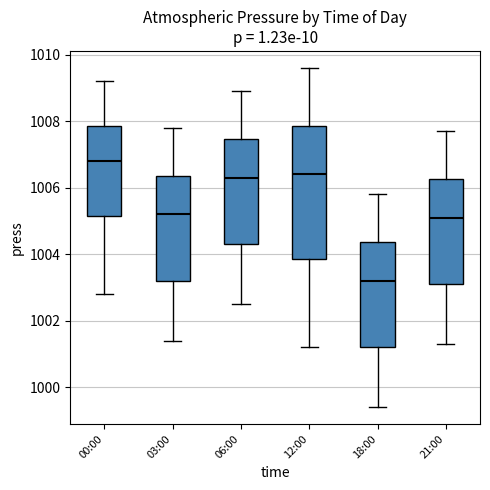

Reading left to right, transcribe this box plot: for each box, give where its median line is, the range the box spans, and where its two whiskers end, as read against the y-axis. The values are not printed on the chart, so give them approximately, as read against the axis.

00:00: median 1006.8, box 1005.2 to 1007.8, whiskers 1002.8 to 1009.2
03:00: median 1005.2, box 1003.2 to 1006.4, whiskers 1001.4 to 1007.8
06:00: median 1006.4, box 1004.4 to 1007.4, whiskers 1002.6 to 1009.0
12:00: median 1006.4, box 1003.8 to 1007.8, whiskers 1001.2 to 1009.6
18:00: median 1003.2, box 1001.2 to 1004.4, whiskers 999.4 to 1005.8
21:00: median 1005.2, box 1003.2 to 1006.2, whiskers 1001.4 to 1007.8